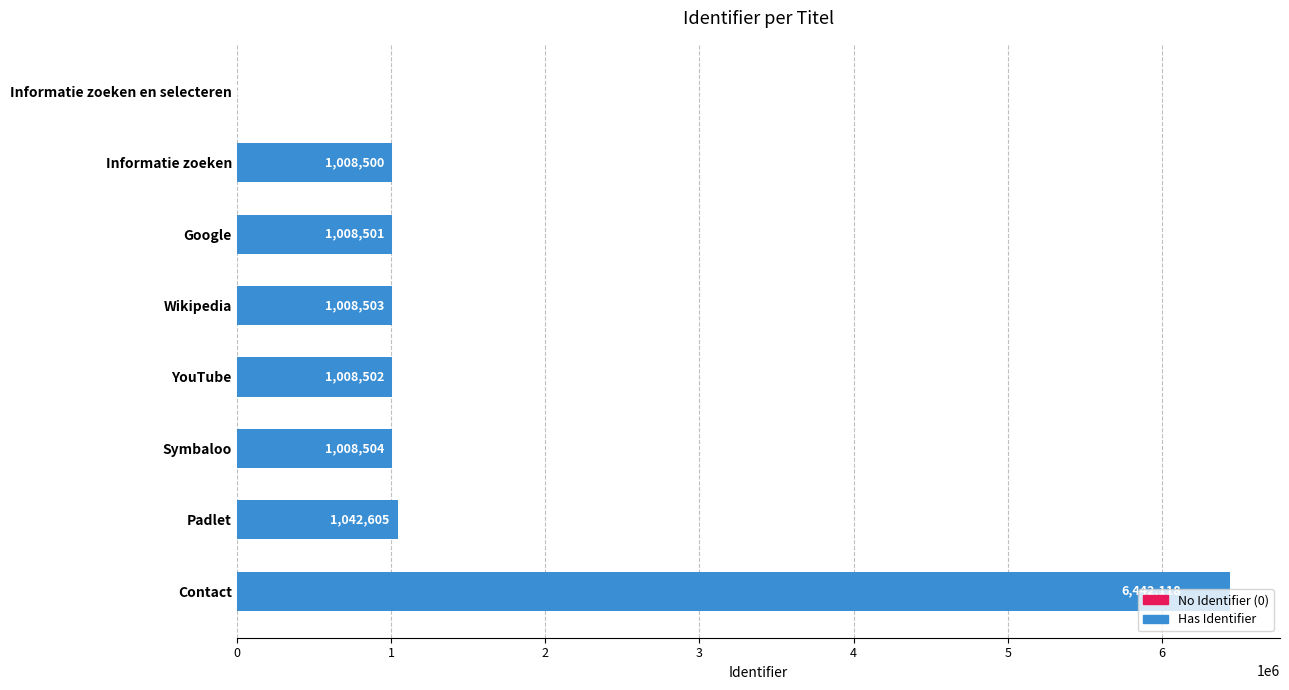

At which category does the chart reach its peak across all series?

Contact